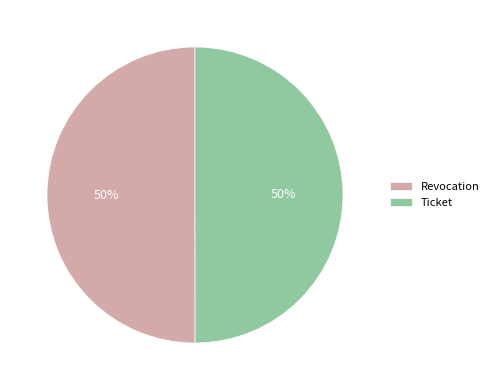

To the nearest percent, what is the combined percentage of Ticket and Revocation?

100%